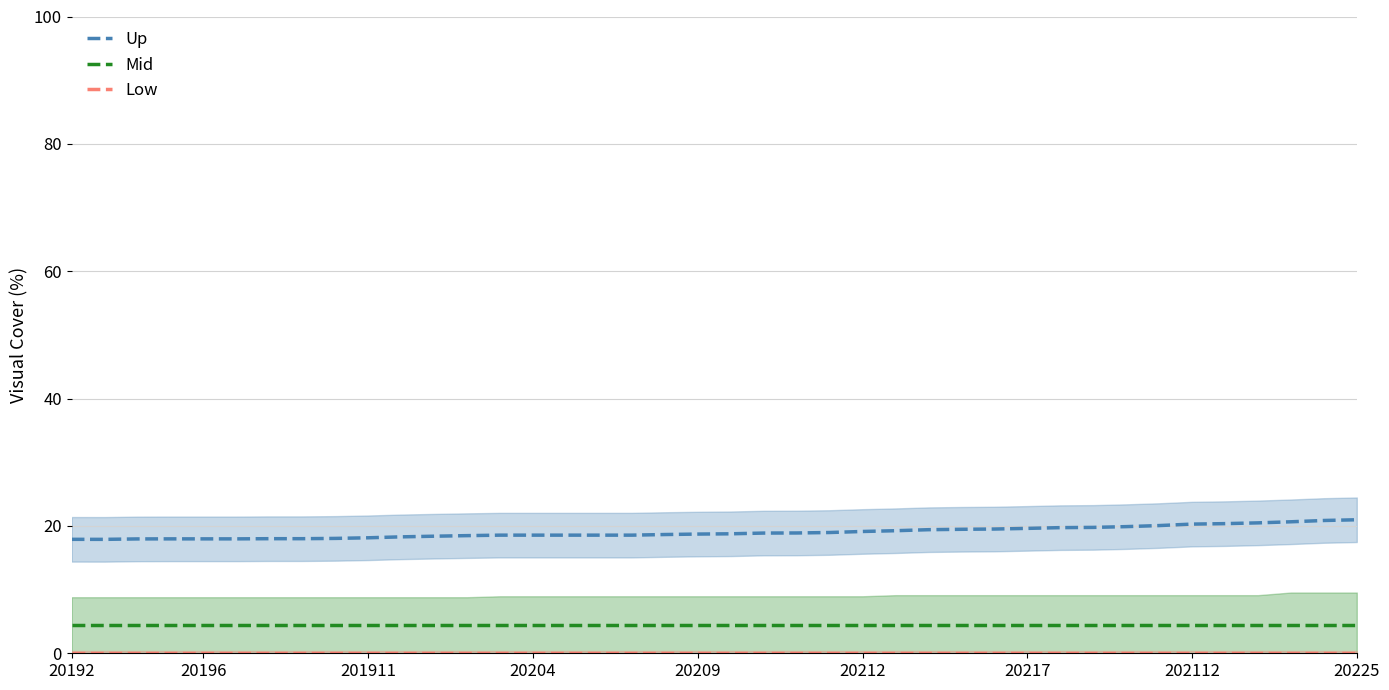

True or false: Up and Mid intersect in this chart.

False